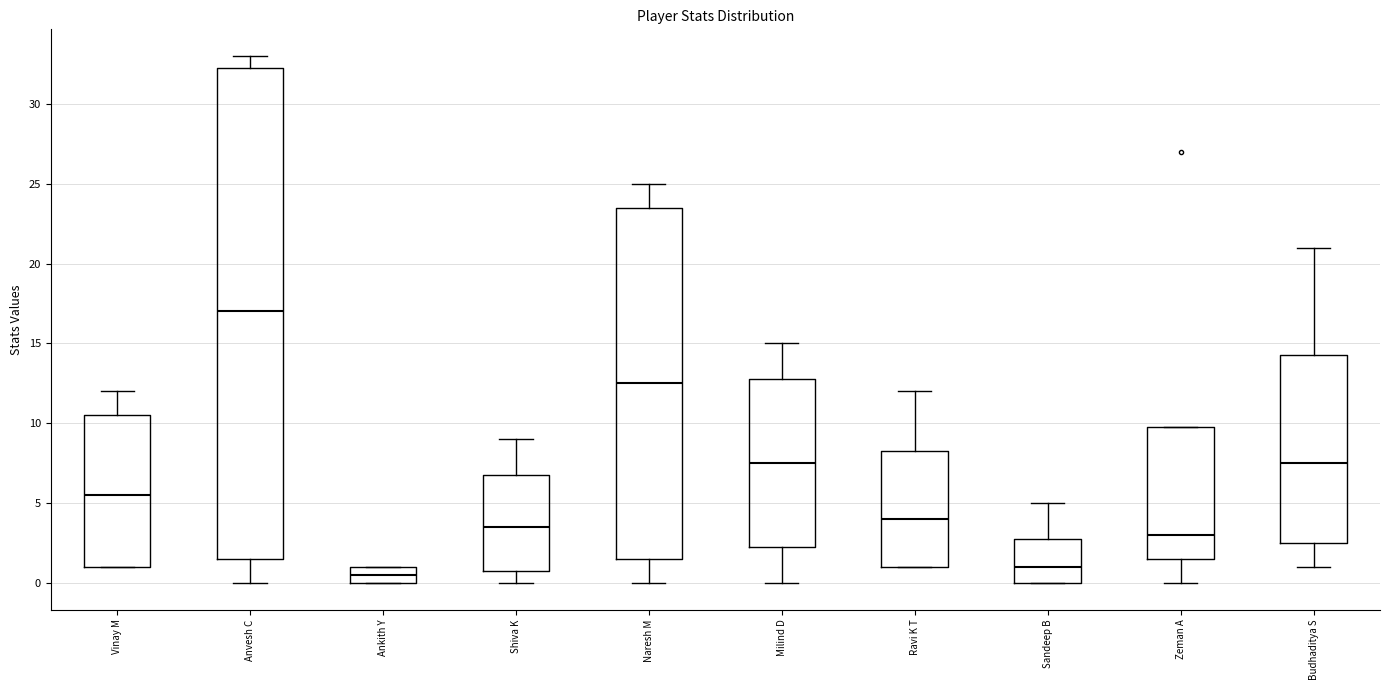

Where does the median line of the box for Budhaditya S sit on the y-axis? The values are not printed on the chart, so give them approximately, as read against the axis.

7.5